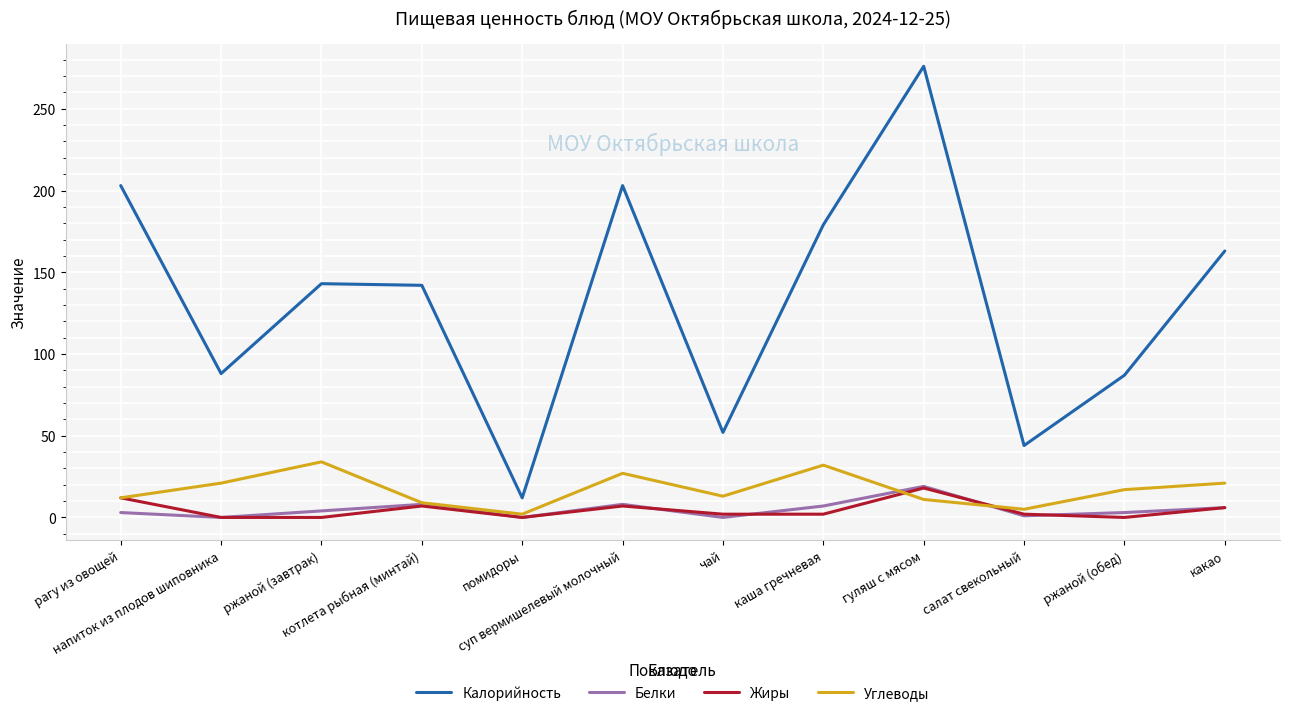

How many interior local valleys does the Калорийность series have?

4